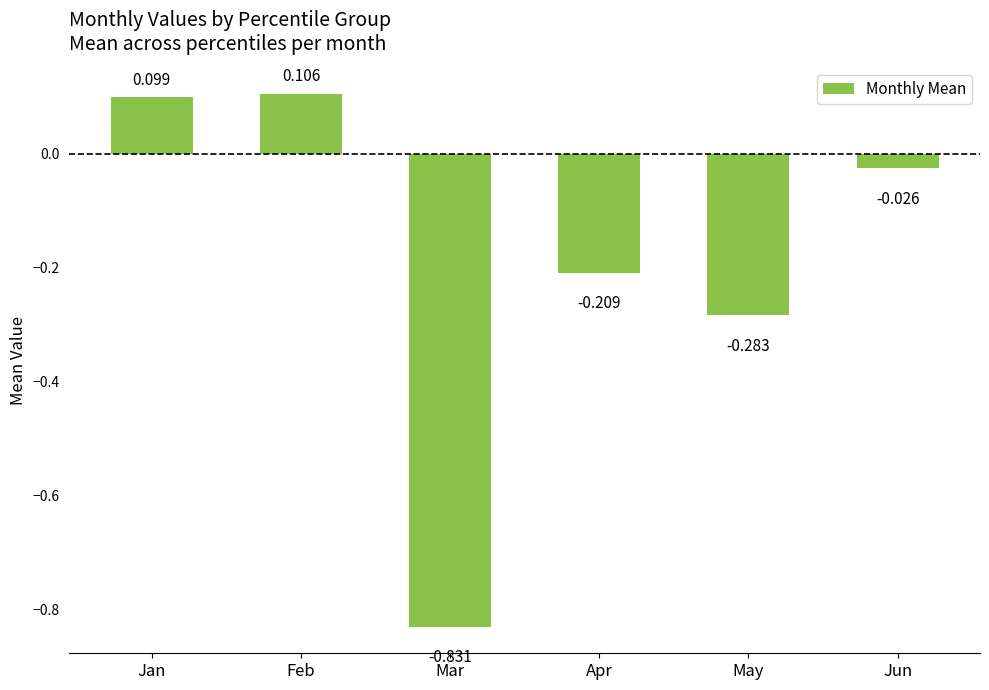

At which category does the chart reach its peak across all series?

Feb